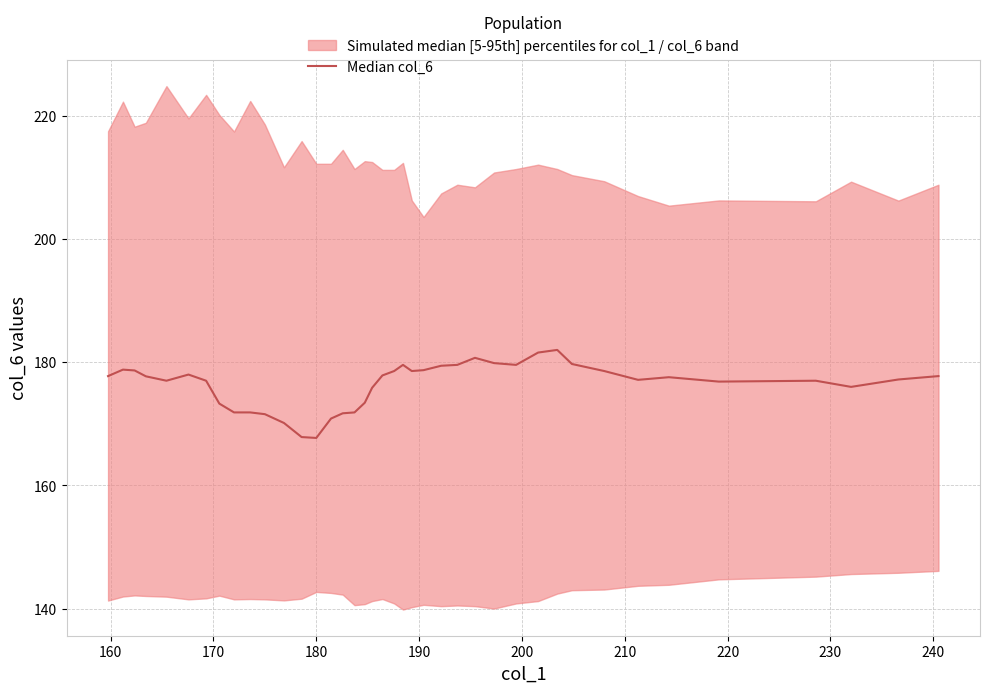

What is the value of the 1st point from the left?

177.8